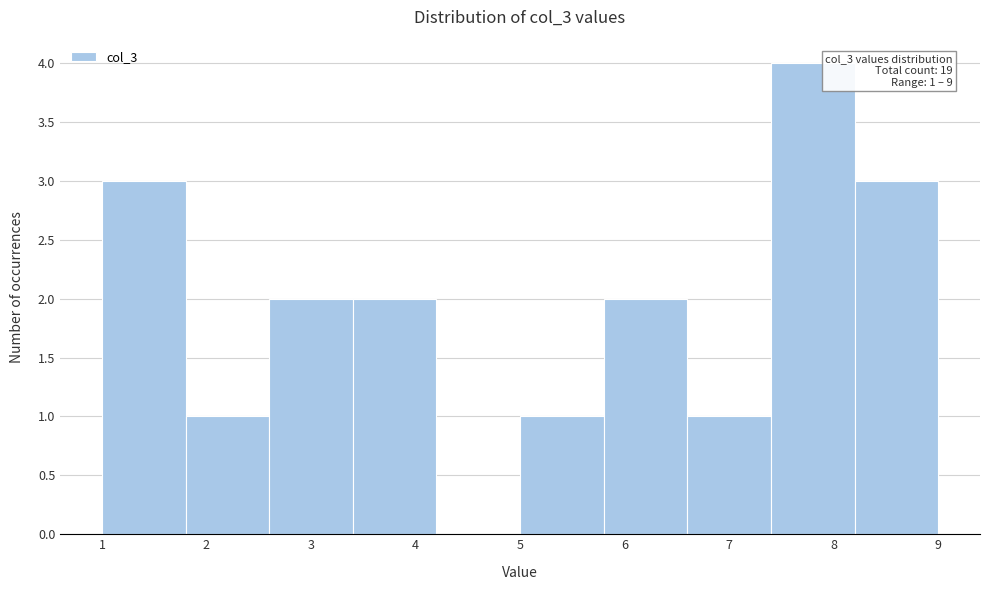

Over which range of the x-axis is the bar tallest?

7.4 to 8.2